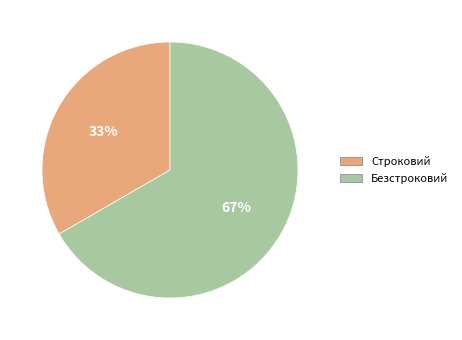

To the nearest percent, what is the combined percentage of Безстроковий and Строковий?

100%